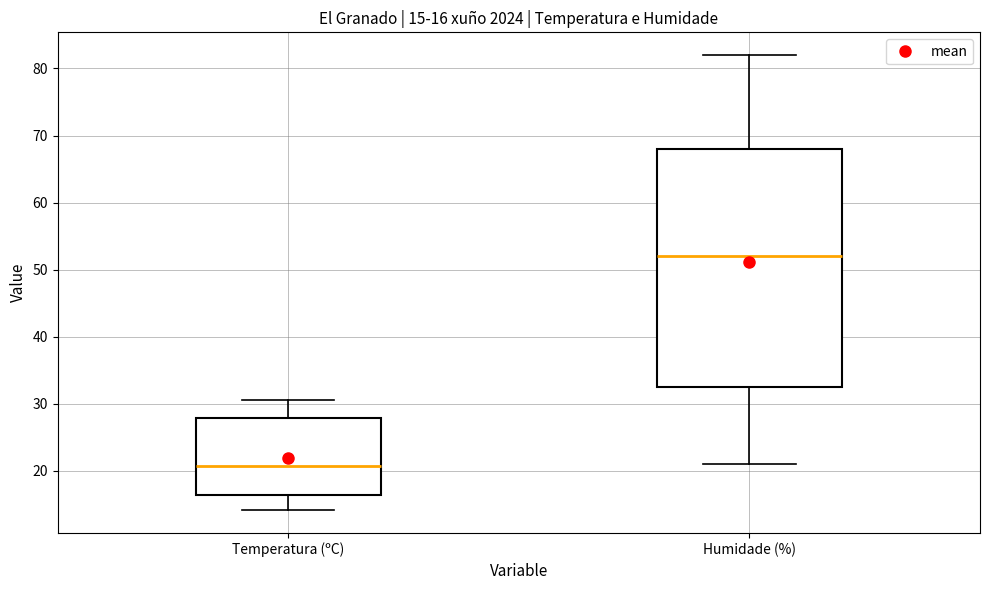

Comparing the boxes themselves (not the whiskers), which one is the tallest?

Humidade (%)